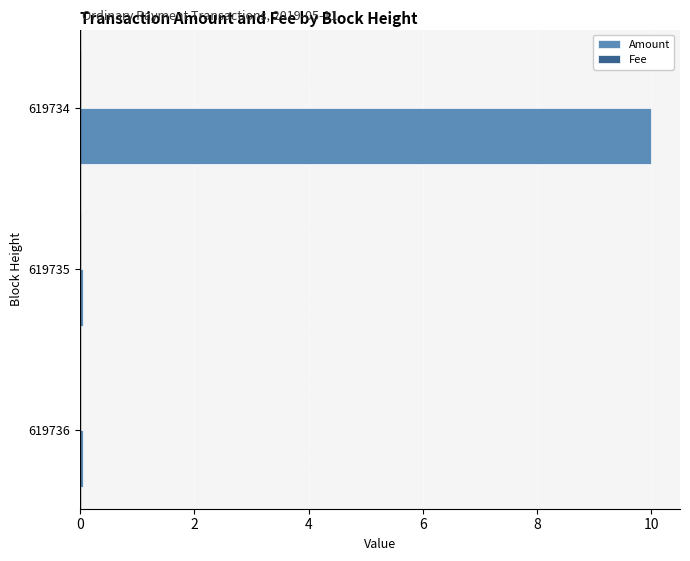

Between 619735 and 619734, which series saw the biggest shift?

Amount